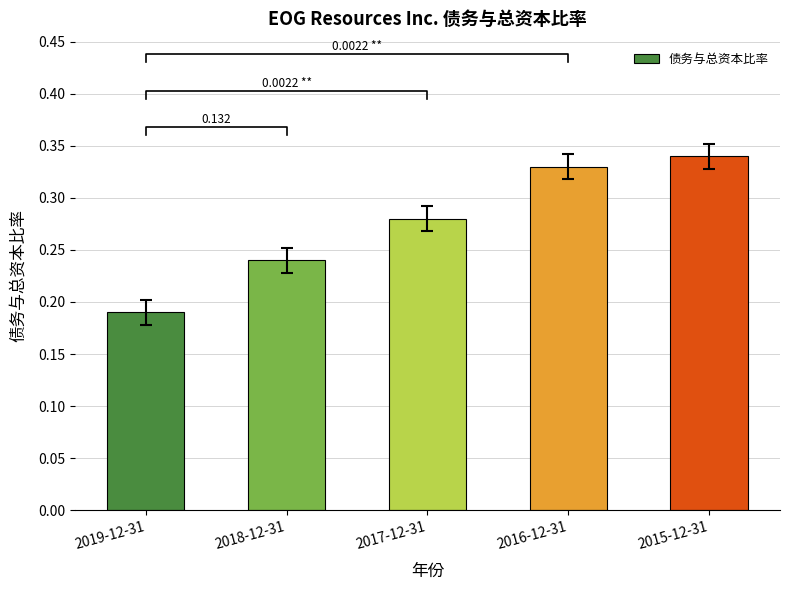

What is the smallest value displayed?

0.2